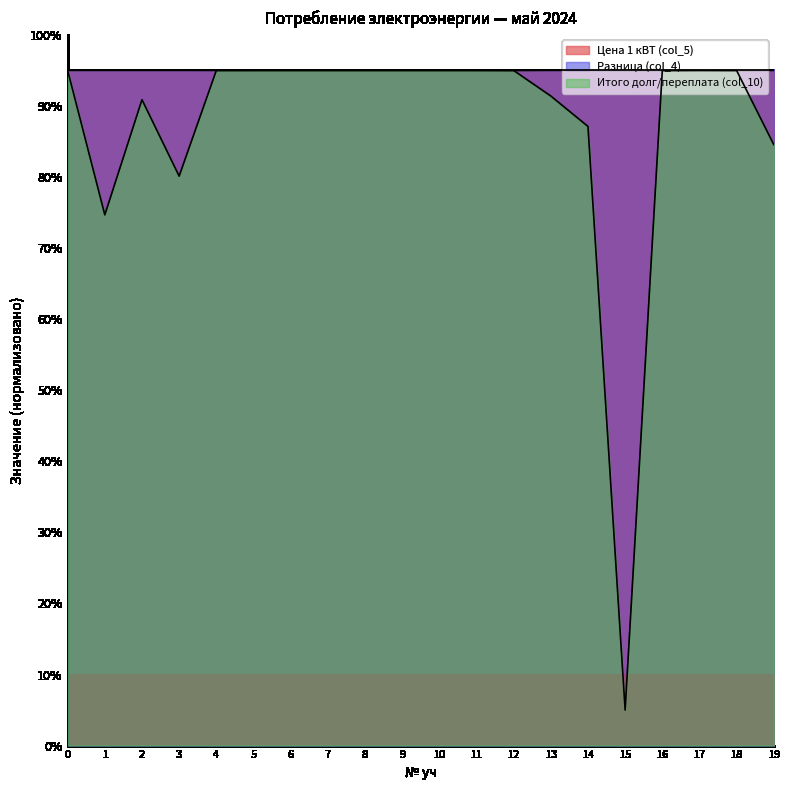

What is the approximate value of Итого долг/переплата (col_10) at 2?

90.9